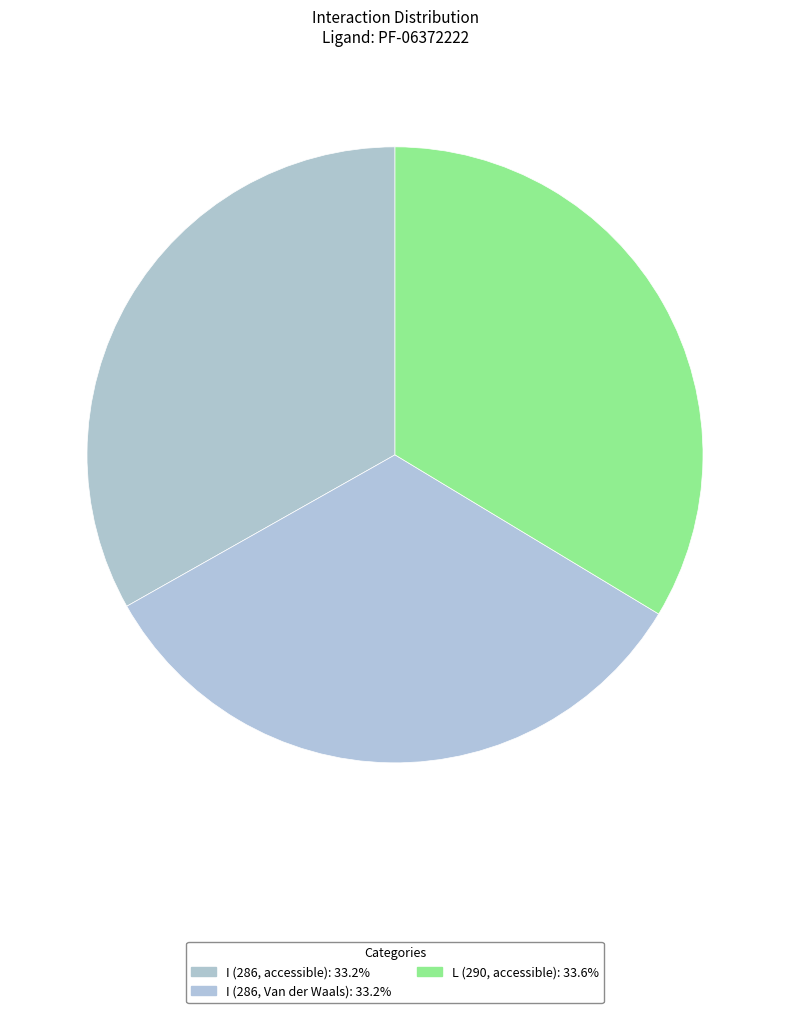

Does any single category account for the majority?

No